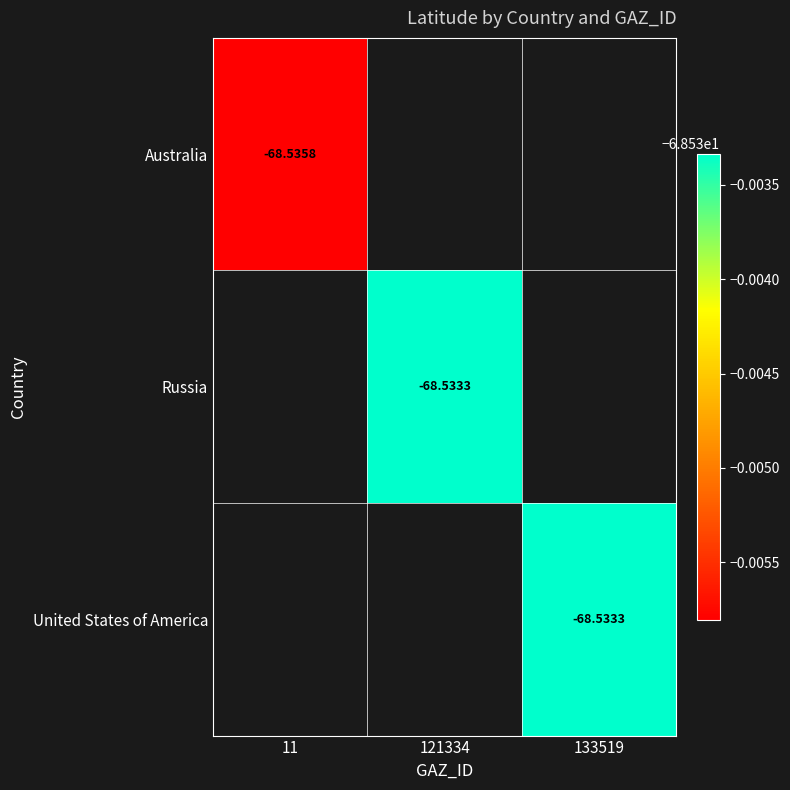

How many data points in Russia are less than -68?

1